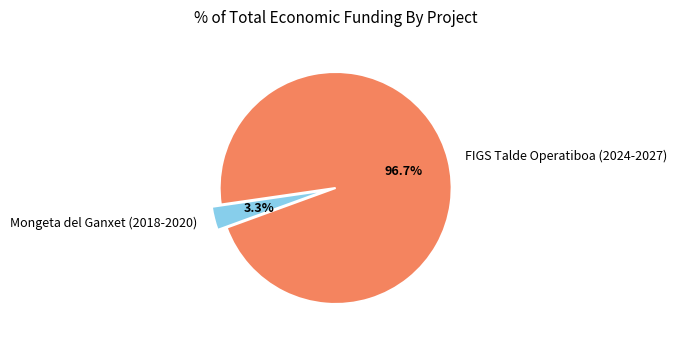

Which slice is the largest?

FIGS Talde Operatiboa (2024-2027)